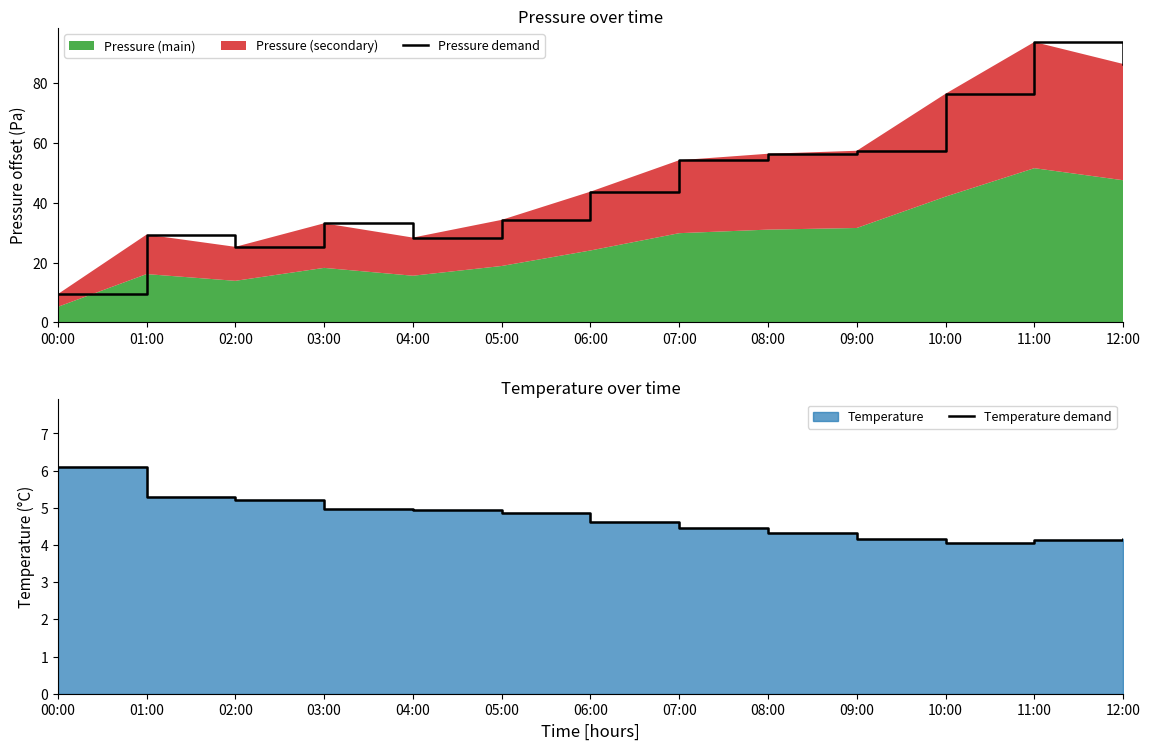

What is the highest value of the Temperature demand series?

6.1